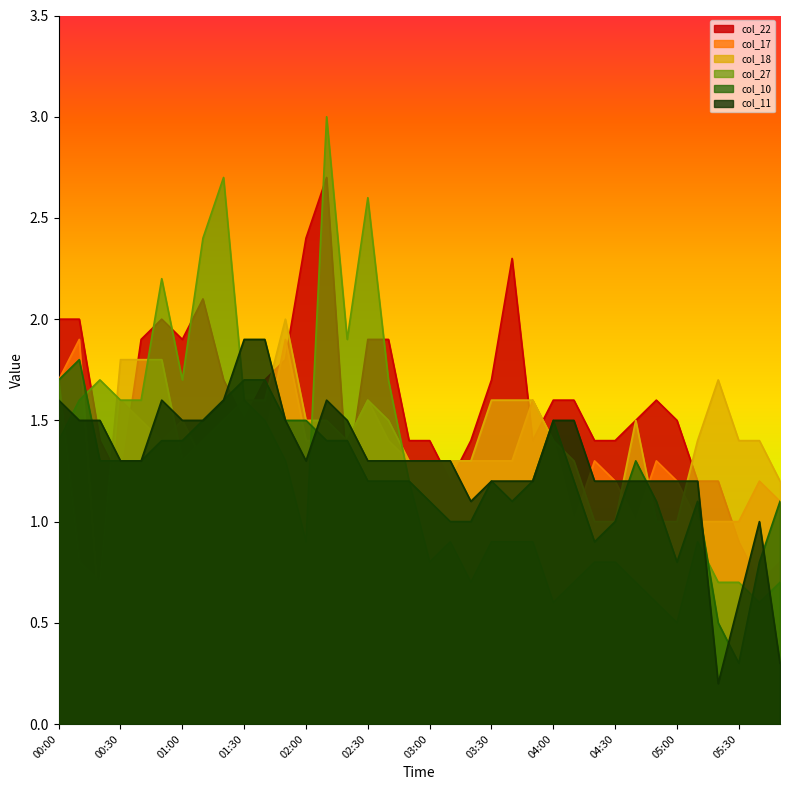

What value does the col_27 series have at 00:30?

1.6